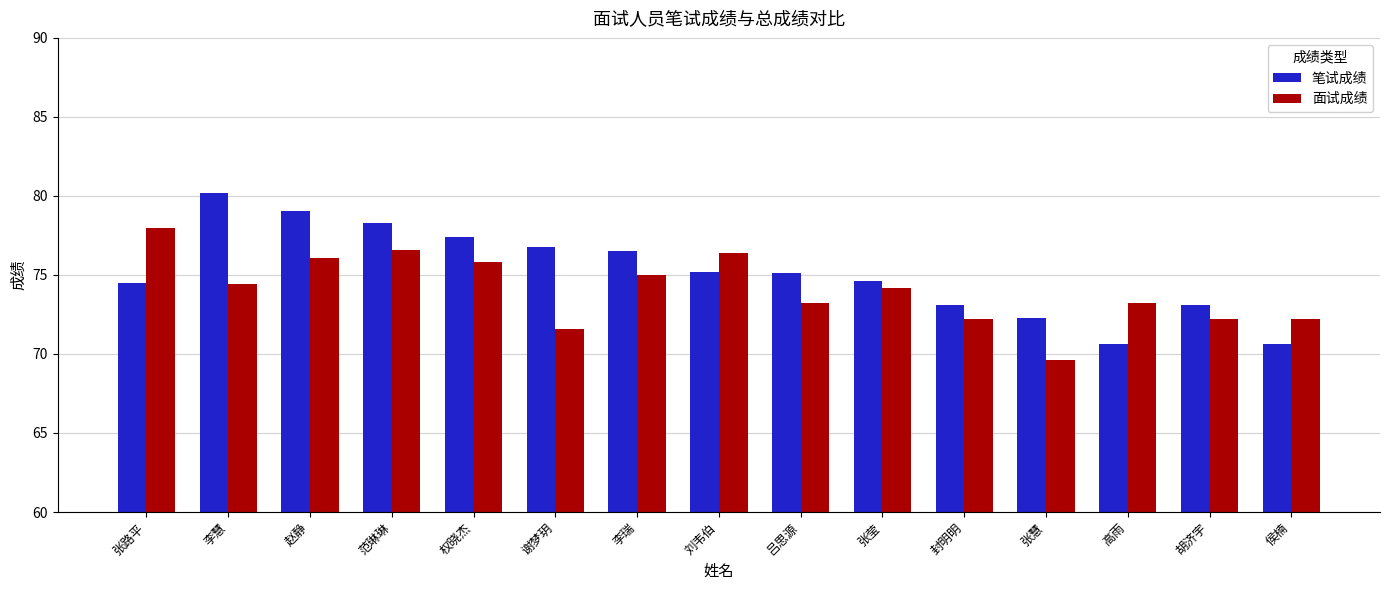

What is the total value across all series at 李瑞?

151.5